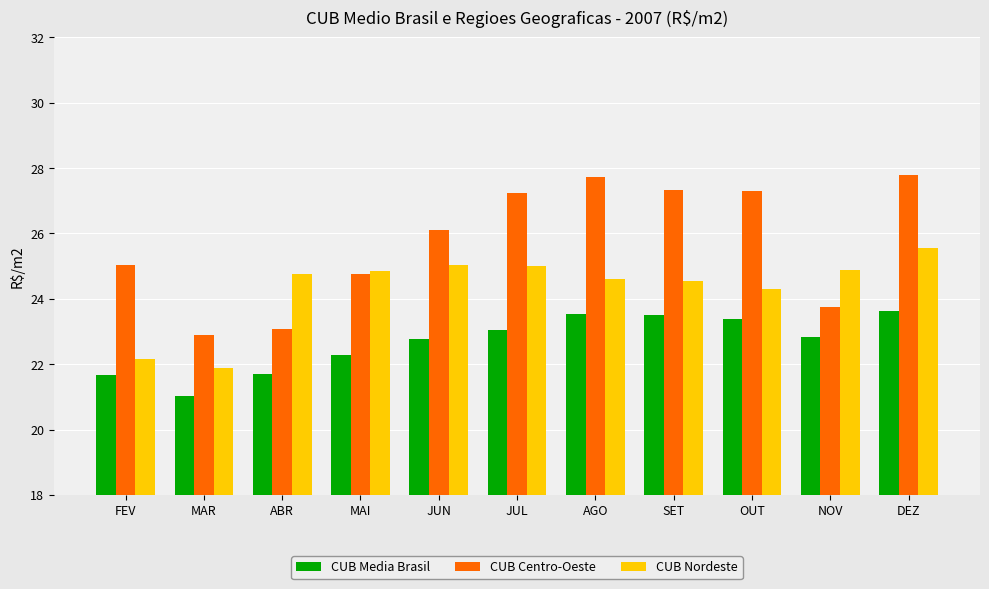

What are all the series names shown in the legend?

CUB Media Brasil, CUB Centro-Oeste, CUB Nordeste